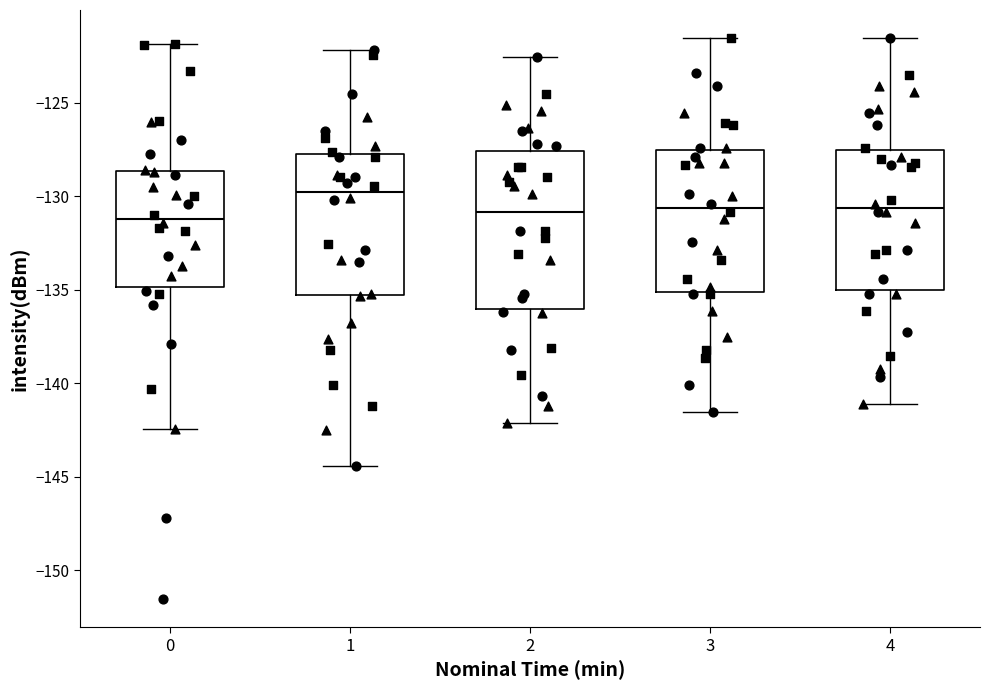

Reading left to right, transcribe this box plot: for each box, give where its median line is, the range the box spans, and where its two whiskers end, as read against the y-axis. The values are not printed on the chart, so give them approximately, as read against the axis.

0: median -131.0, box -135.0 to -128.5, whiskers -142.5 to -122.0
1: median -130.0, box -135.5 to -127.5, whiskers -144.5 to -122.0
2: median -131.0, box -136.0 to -127.5, whiskers -142.0 to -122.5
3: median -130.5, box -135.0 to -127.5, whiskers -141.5 to -121.5
4: median -130.5, box -135.0 to -127.5, whiskers -141.0 to -121.5